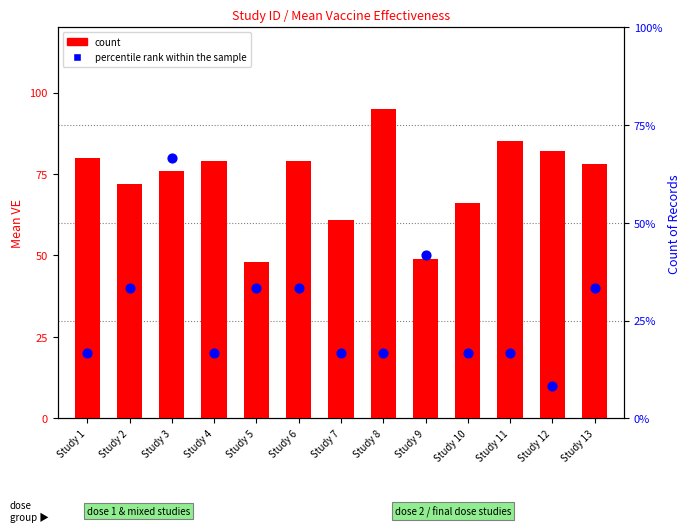

Which series contains the highest Y value?

count